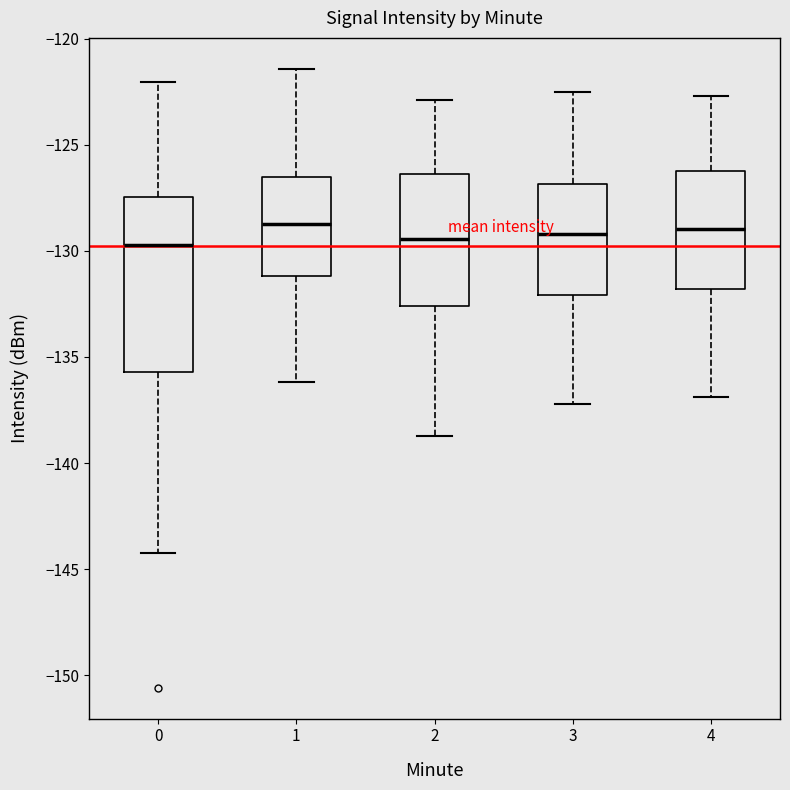

Reading left to right, transcribe this box plot: for each box, give where its median line is, the range the box spans, and where its two whiskers end, as read against the y-axis. The values are not printed on the chart, so give them approximately, as read against the axis.

0: median -129.5, box -135.5 to -127.5, whiskers -144.0 to -122.0
1: median -128.5, box -131.0 to -126.5, whiskers -136.0 to -121.5
2: median -129.5, box -132.5 to -126.5, whiskers -138.5 to -123.0
3: median -129.0, box -132.0 to -127.0, whiskers -137.0 to -122.5
4: median -129.0, box -132.0 to -126.0, whiskers -137.0 to -122.5